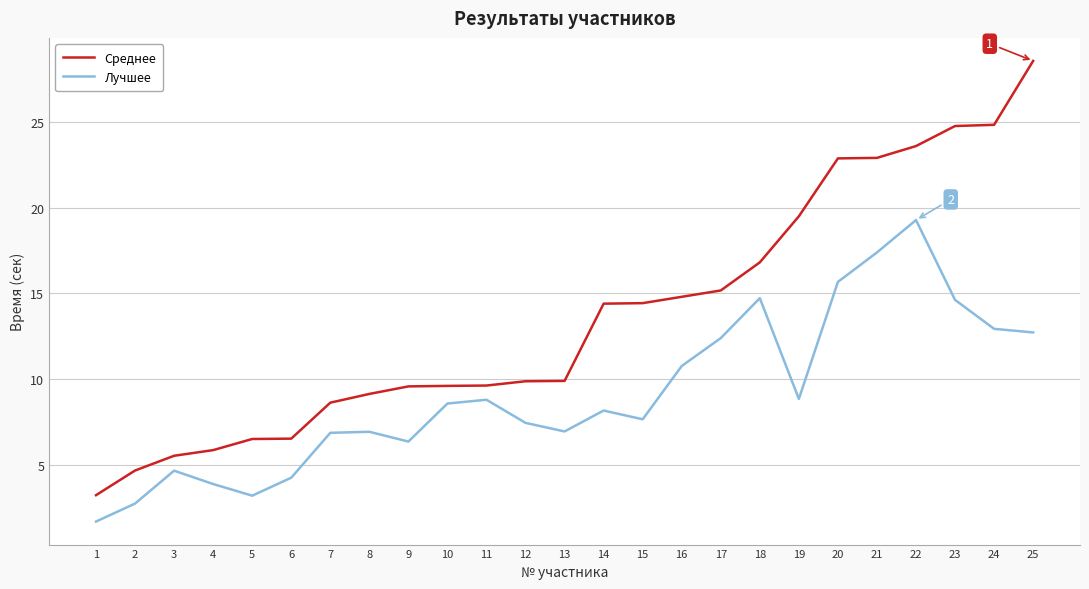

At which category does the chart reach its peak across all series?

25